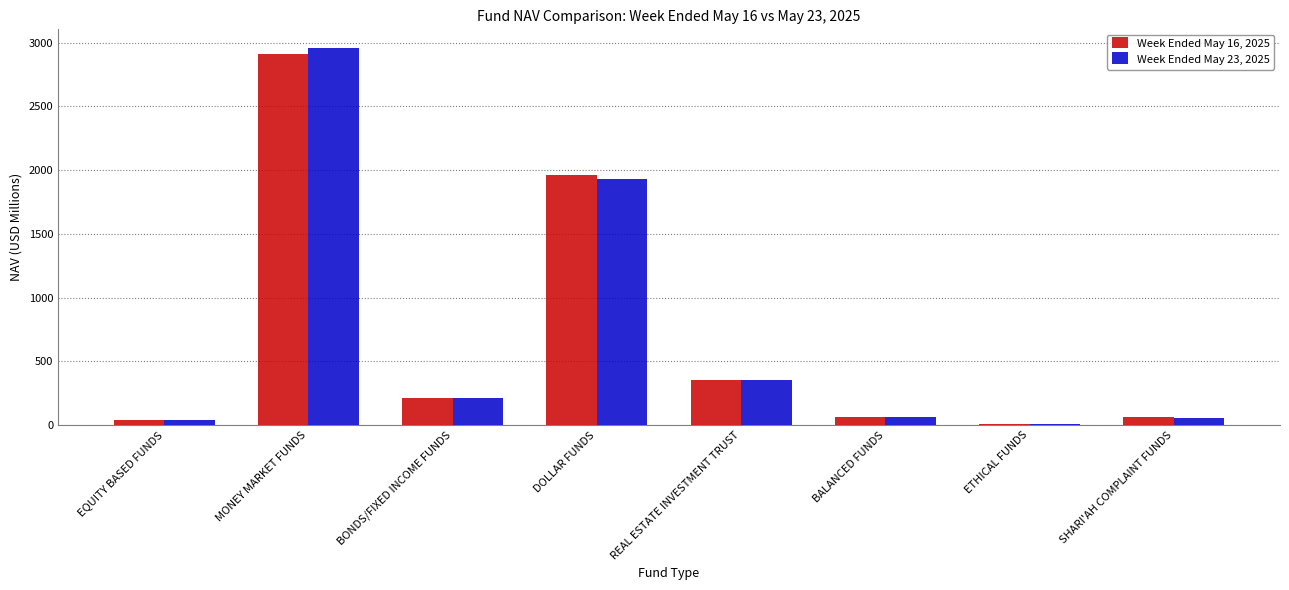

How many groups of bars are there?

8